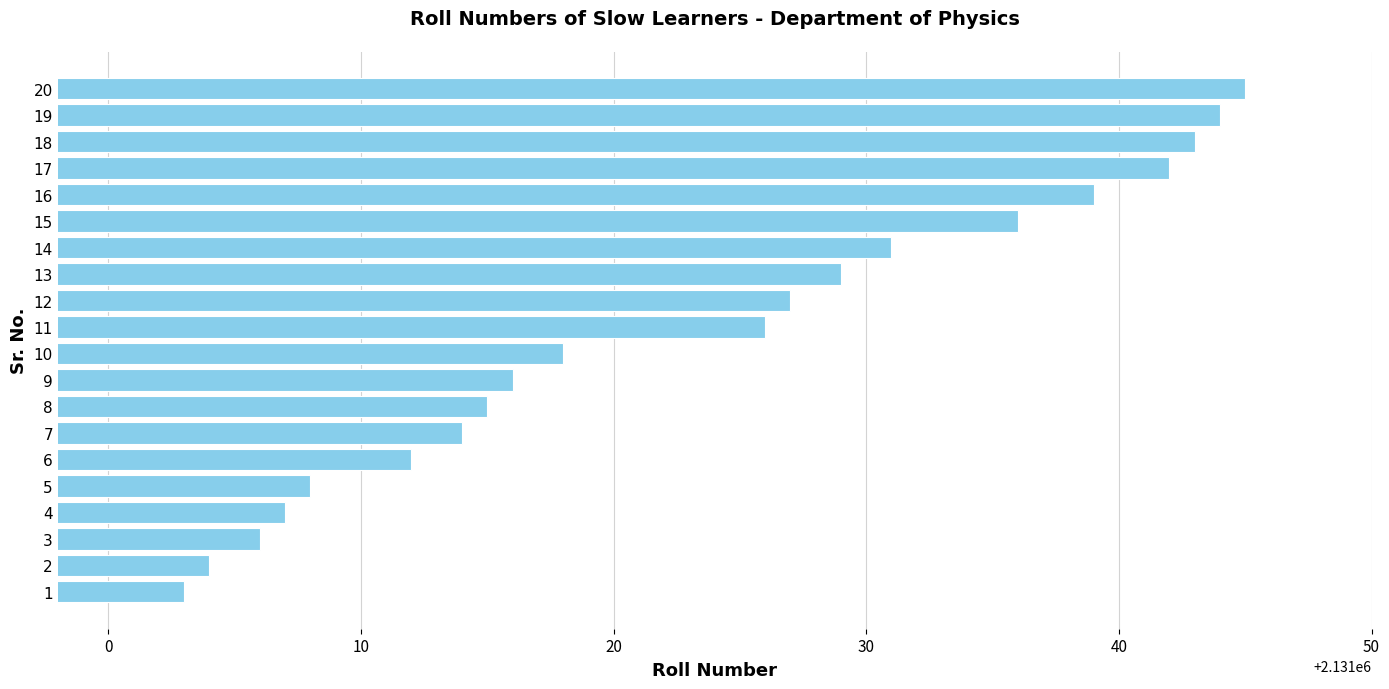

What is the average value?

2131023